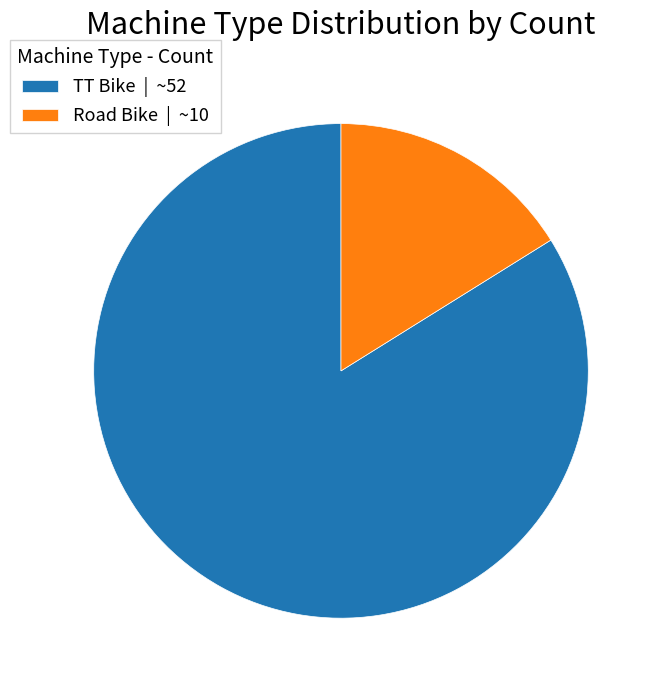

Which slice represents more than half of the pie?

TT Bike